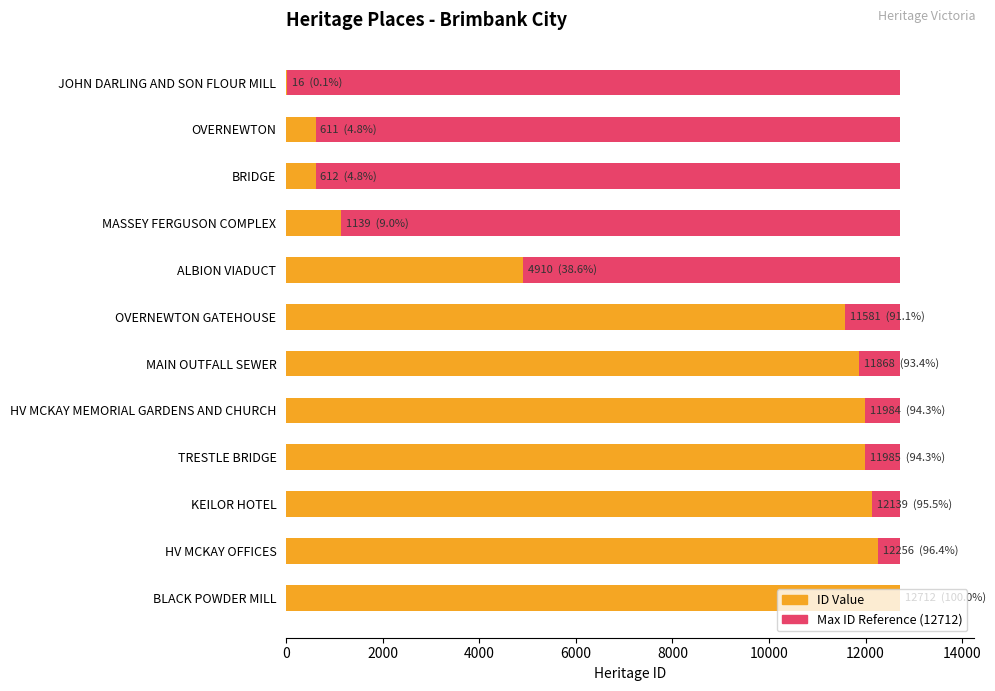

What is the difference between the second highest and second lowest values in the ID series?

11645.0